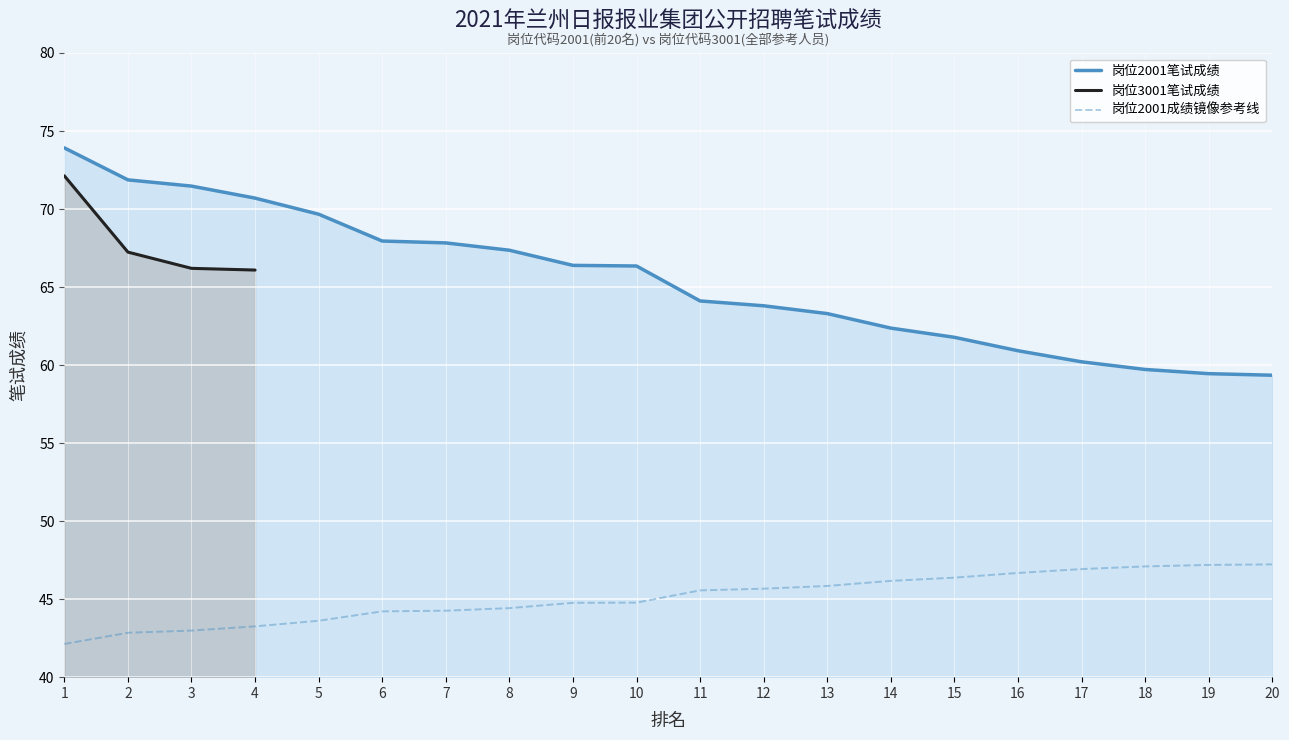

Which has a higher value, 6 or 11?

6